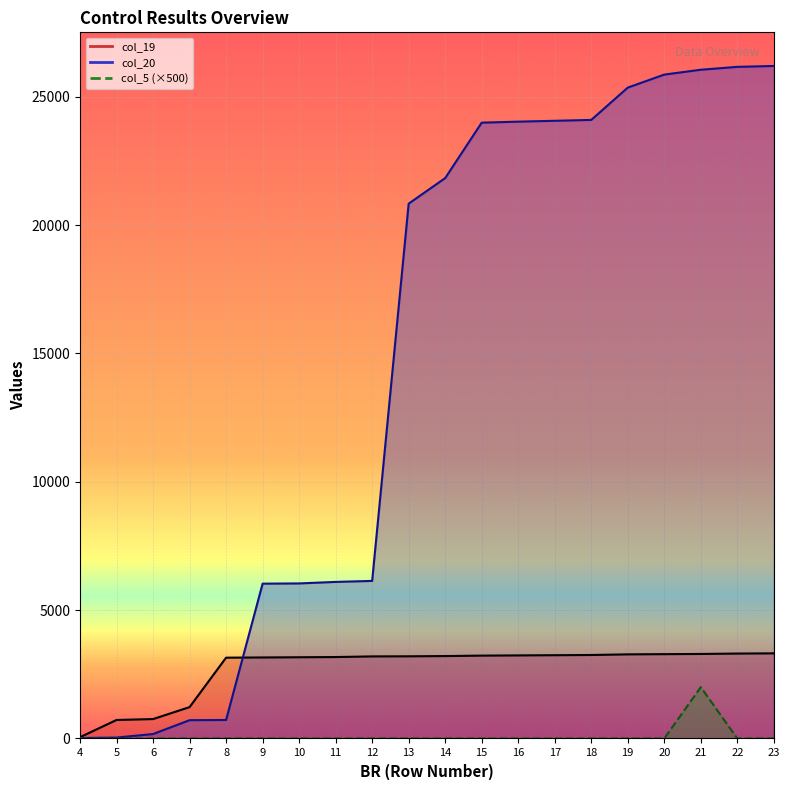

What are all the series names shown in the legend?

col_5, col_20, col_19